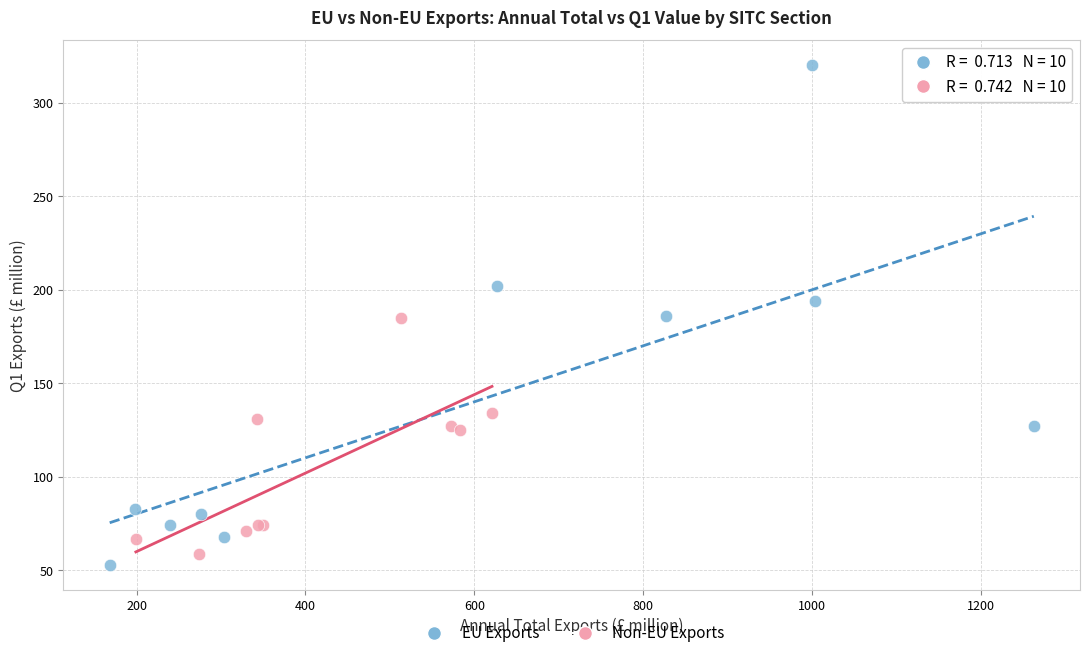

Which series has the widest spread of Y values?

EU Exports